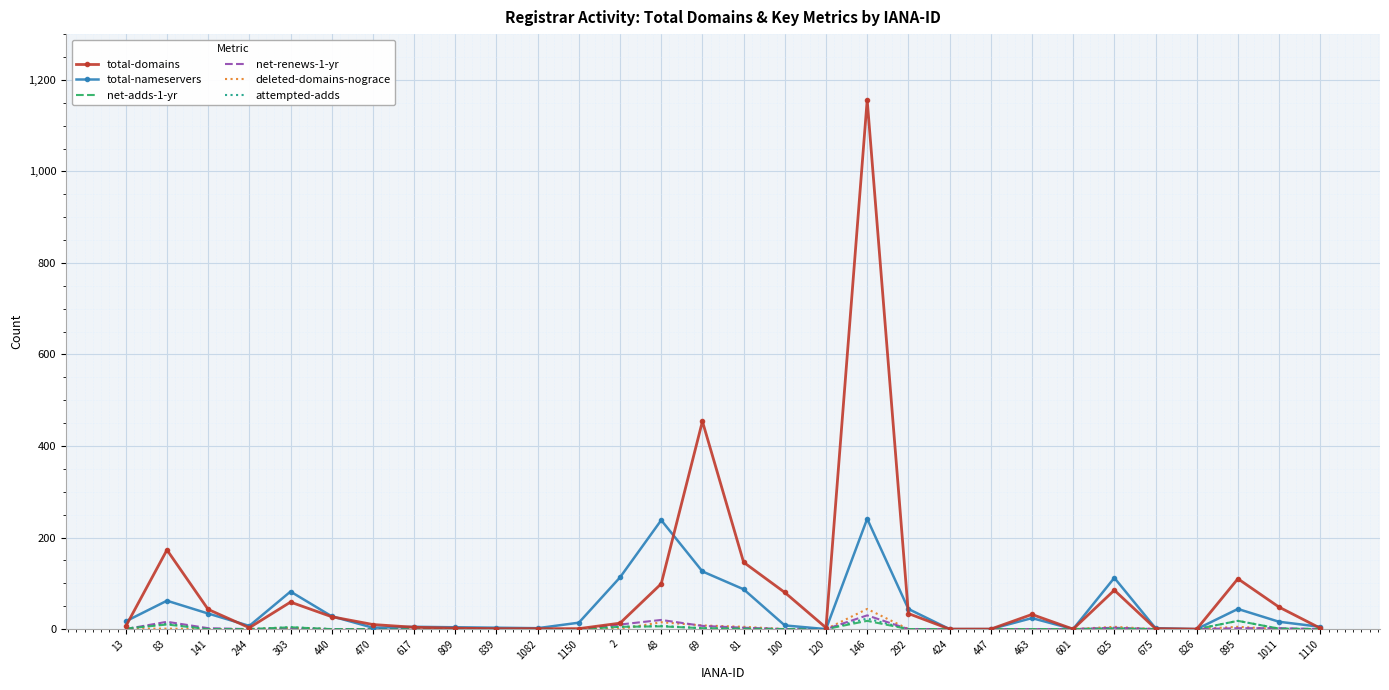

True or false: net-renews-1-yr has a value of 0 at 1082.

True